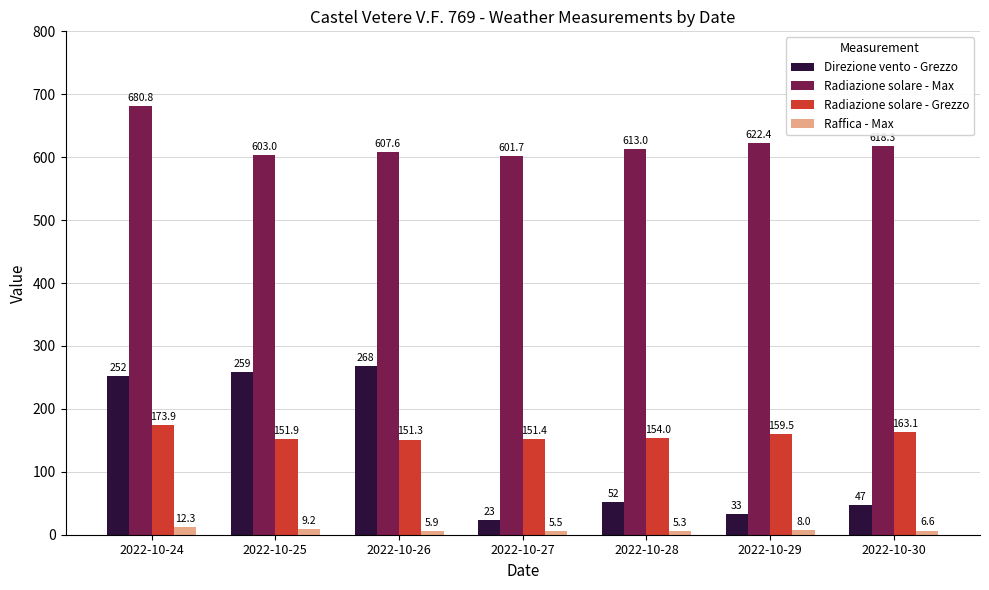

True or false: Radiazione solare - Grezzo has a value of 267.3 at 2022-10-30.

False